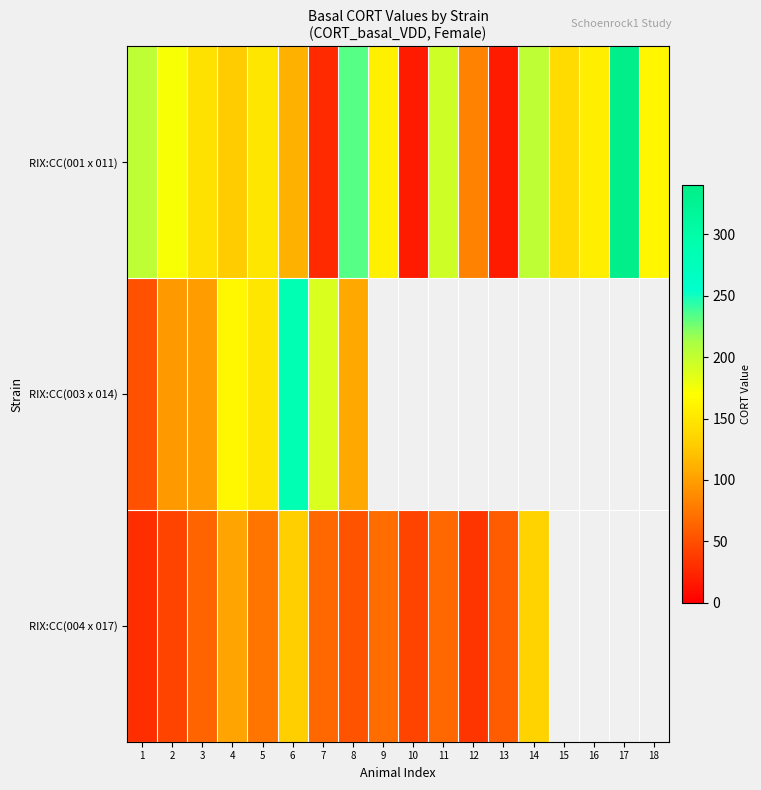

Is it true that RIX:CC(001 x 011) equals 110.8 at 6?

True